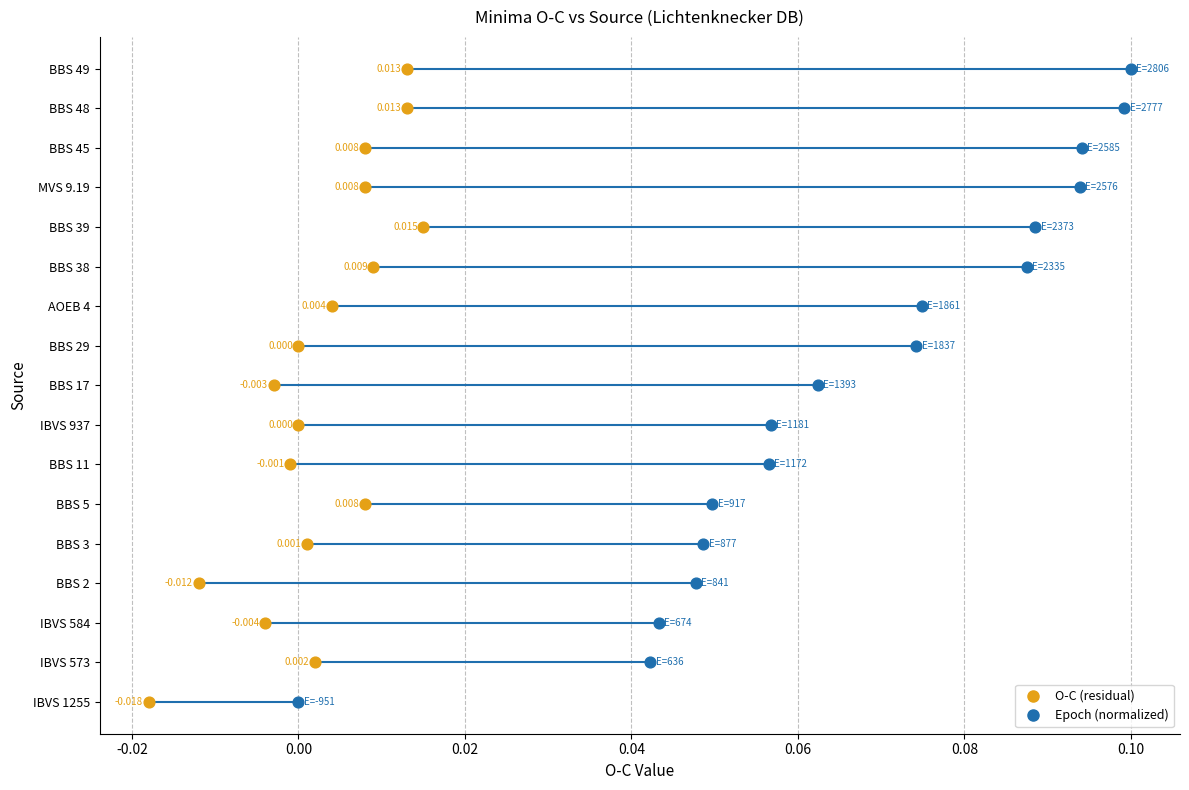

What are all the series names shown in the legend?

O-C (residual), Epoch (normalized)